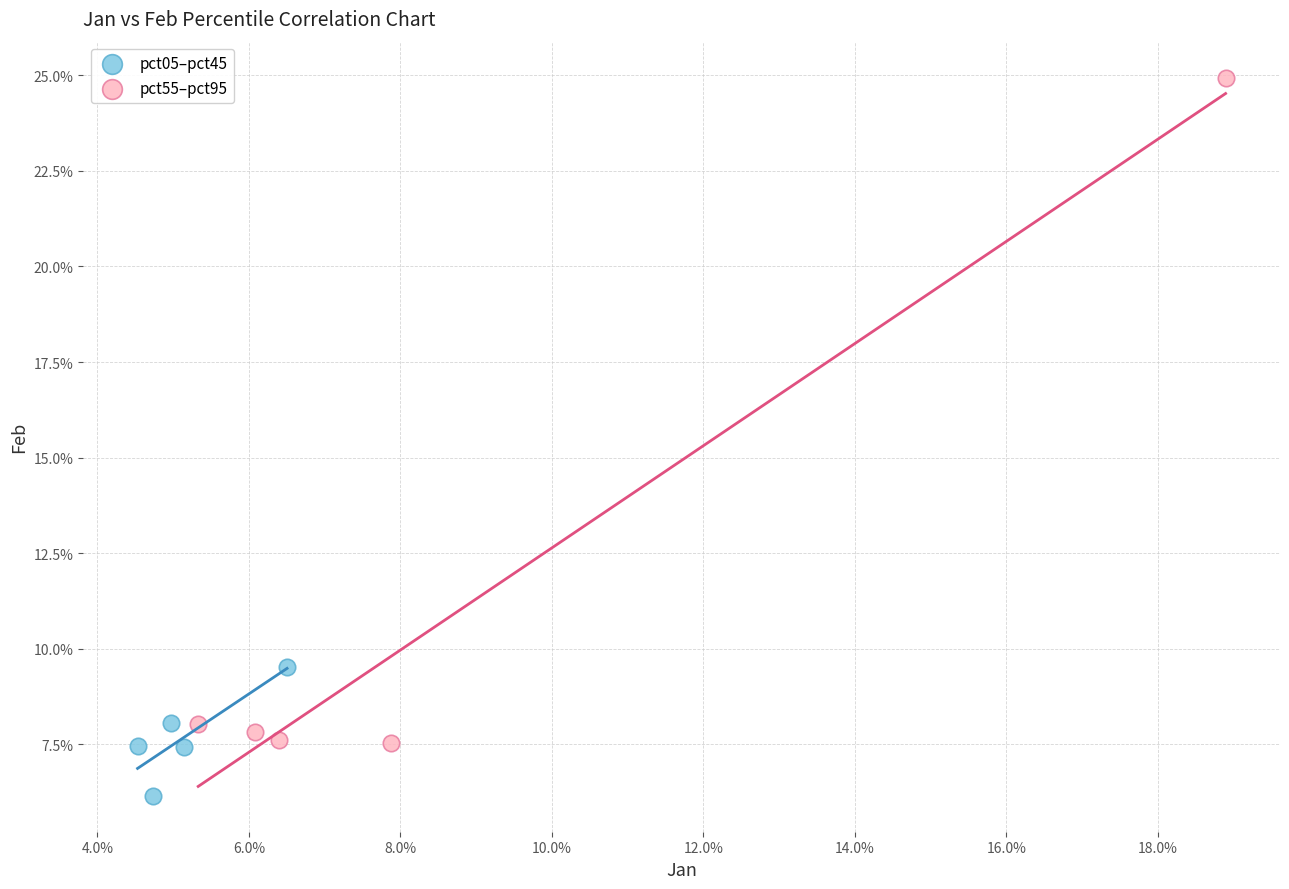

What are all the series names shown in the legend?

pct05–pct45, pct55–pct95